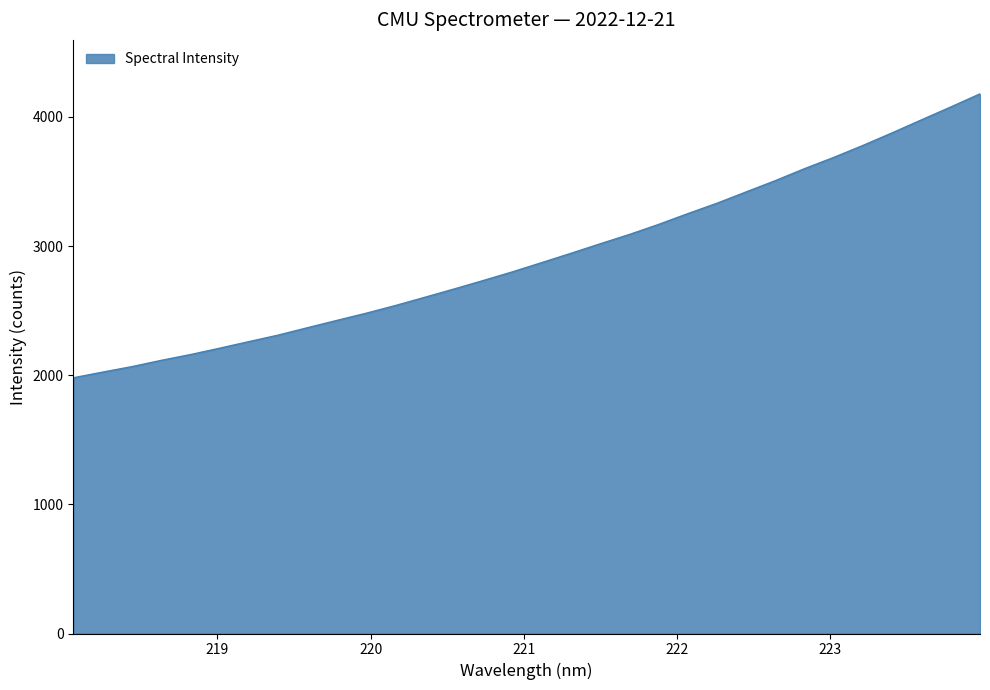

What is the greatest value displayed?

4178.8